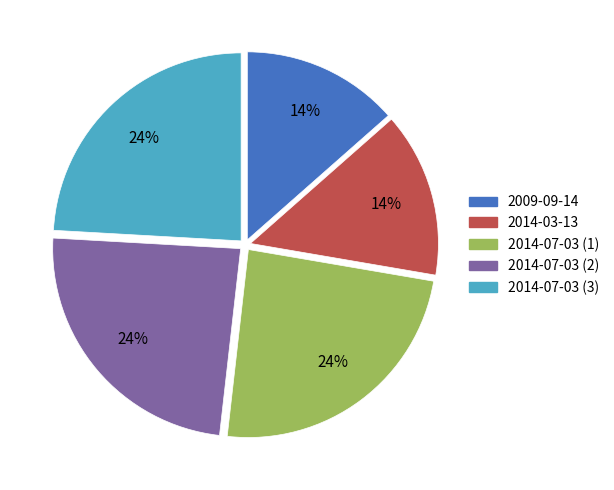

The 2014-07-03 (1) slice represents 16% of the pie. True or false?

False